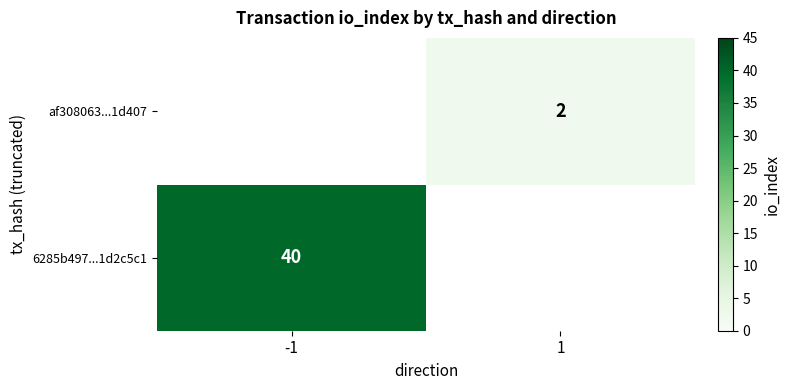

Which has a higher value, 1 or -1?

-1